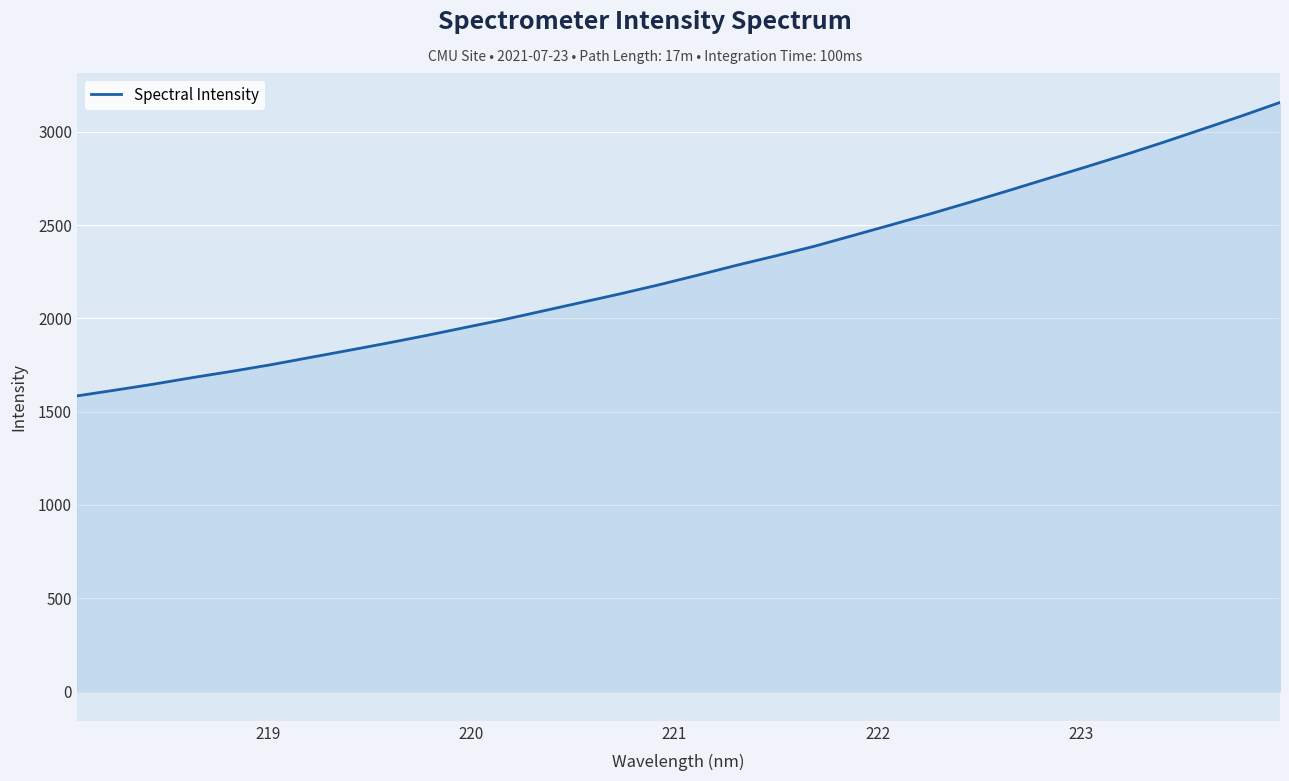

Does the chart have visible grid lines?

Yes